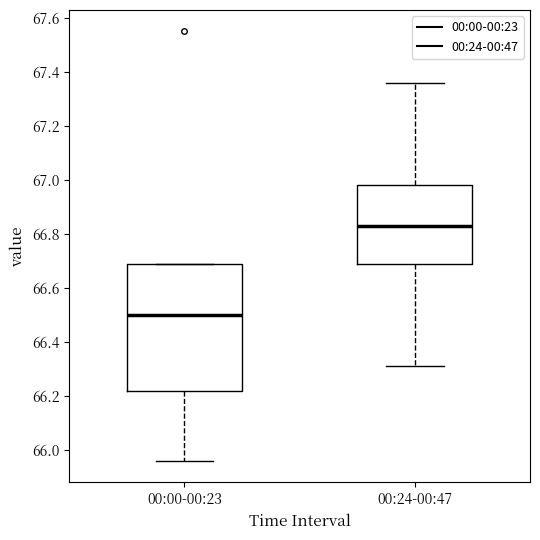

Which box is the tallest, from its lower edge to its upper edge?

00:00-00:23